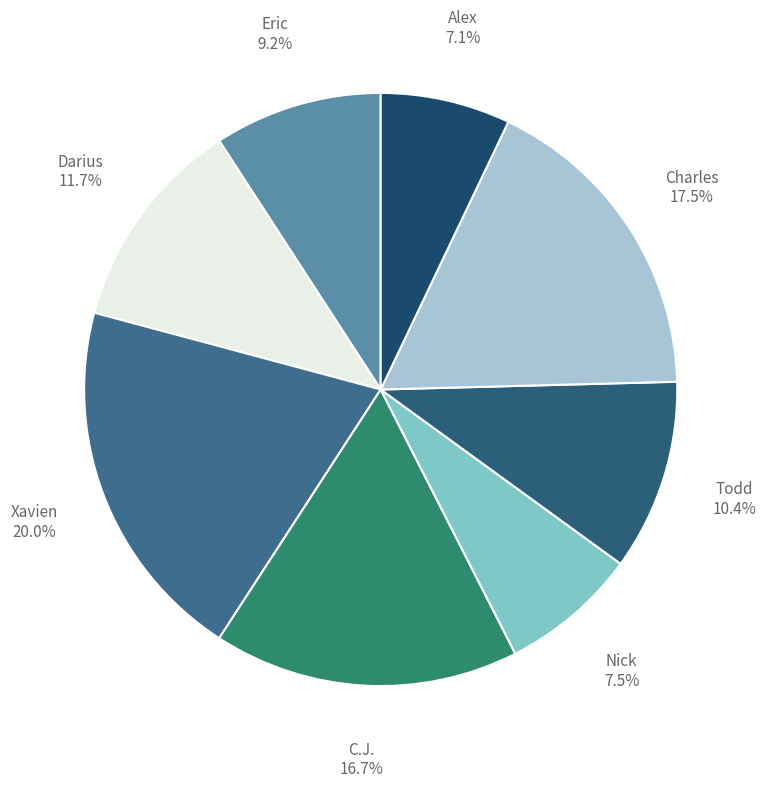

How many slices are in this pie chart?

8